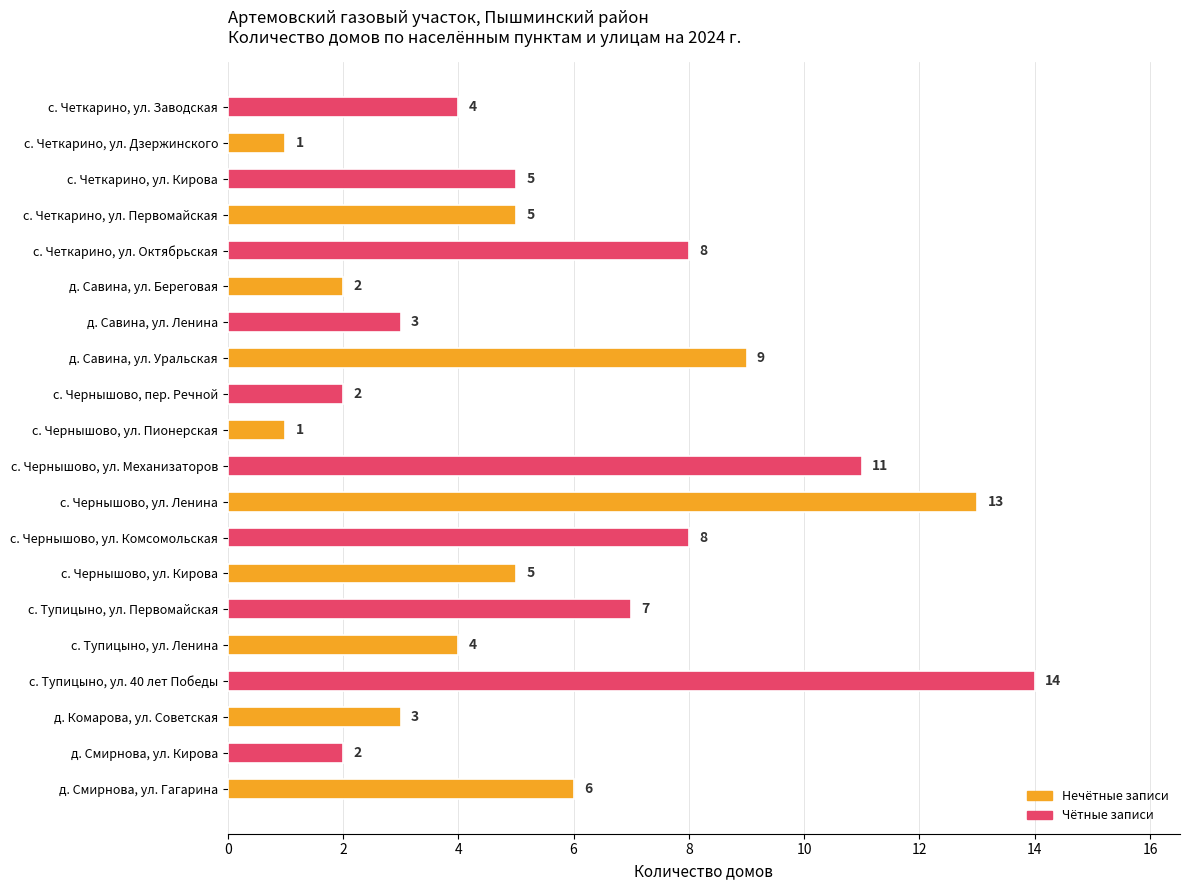

Where is the data nearest to the value 7?

с. Тупицыно, ул. Первомайская